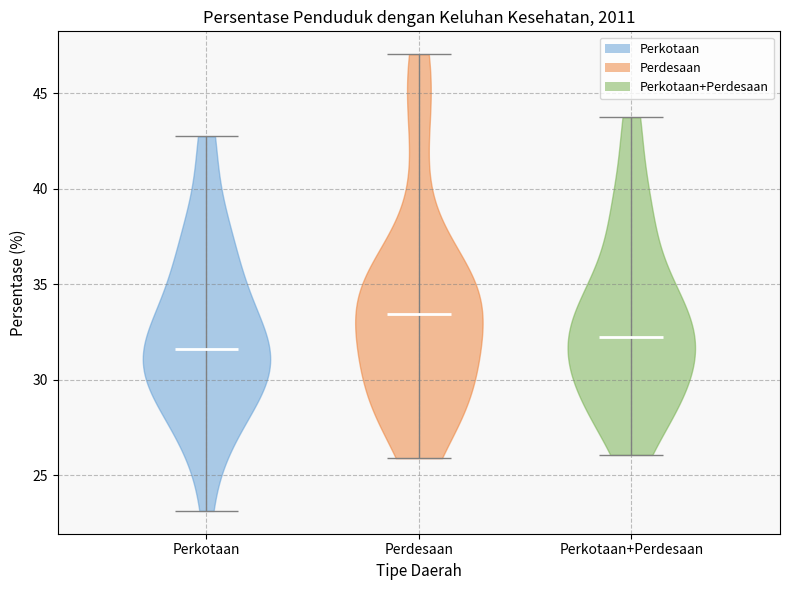

Which violin has the lowest median line?

Perkotaan